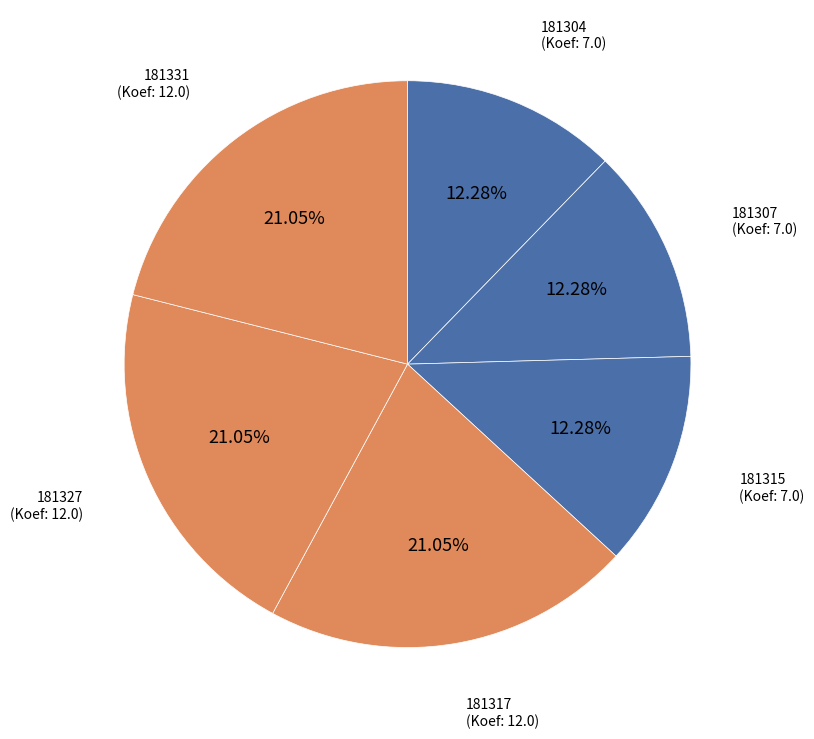

What percentage is NOT represented by 181315?

87.7%